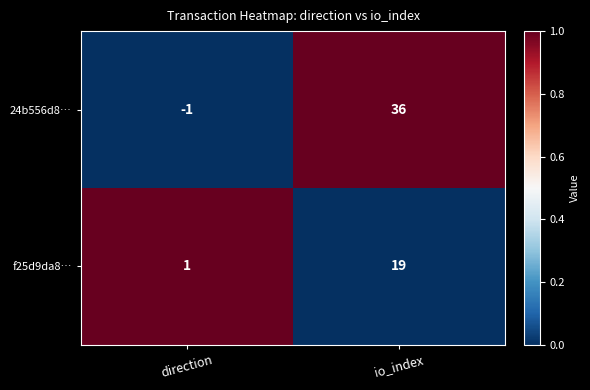

What is the greatest value displayed?

36